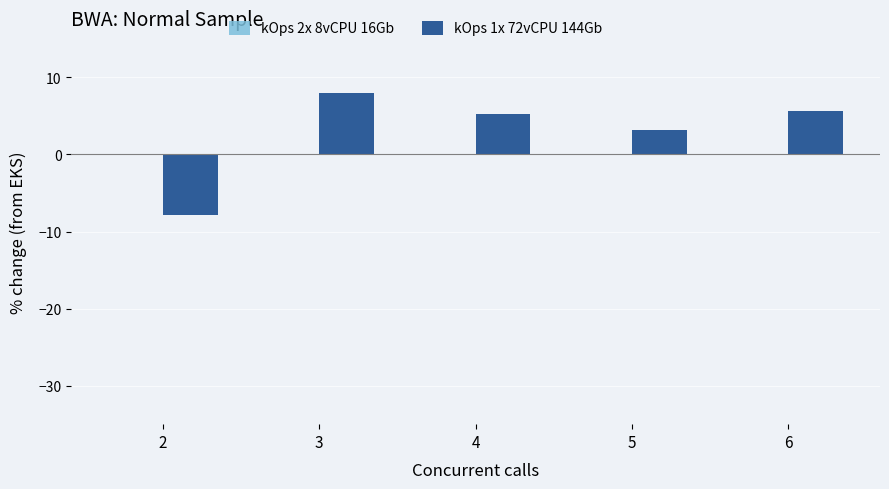

How many data points does each series have?

5